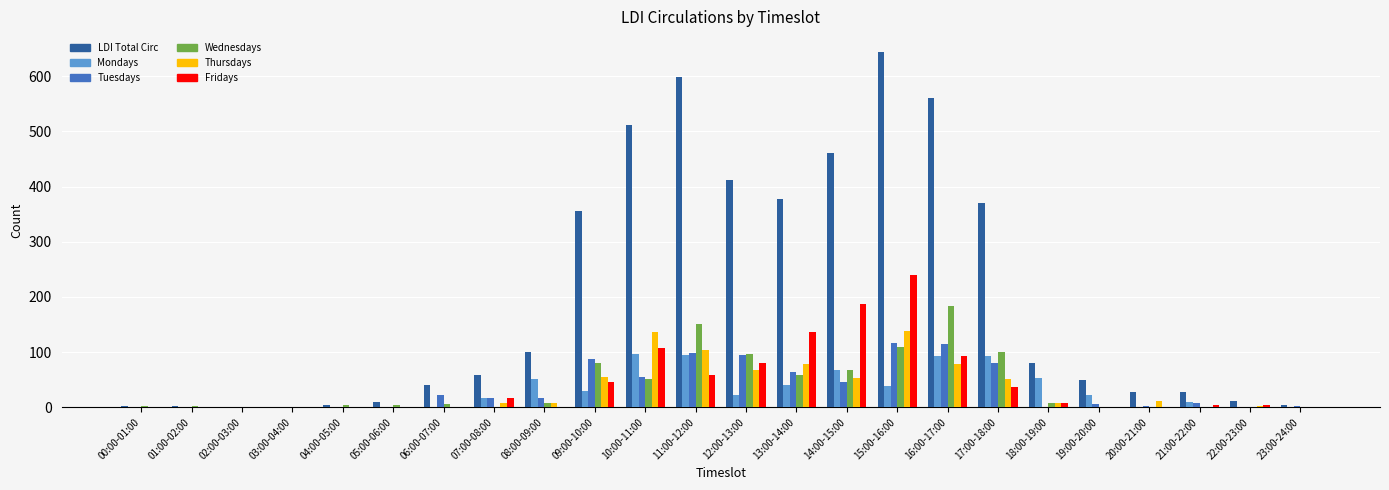

Which series has the largest range (max minus min)?

LDI Total Circ